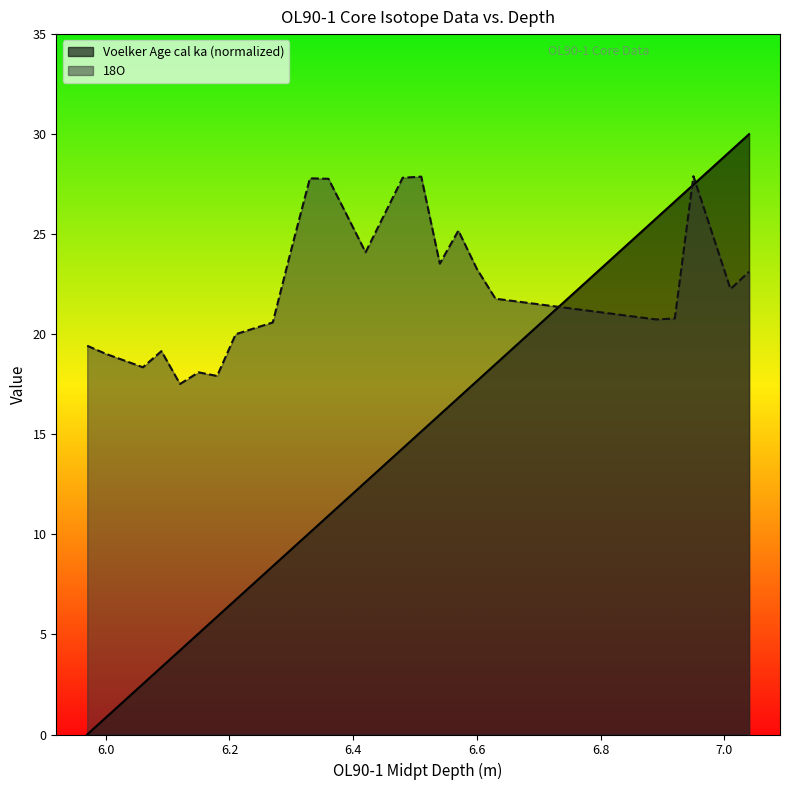

What is the greatest value displayed?

30.0